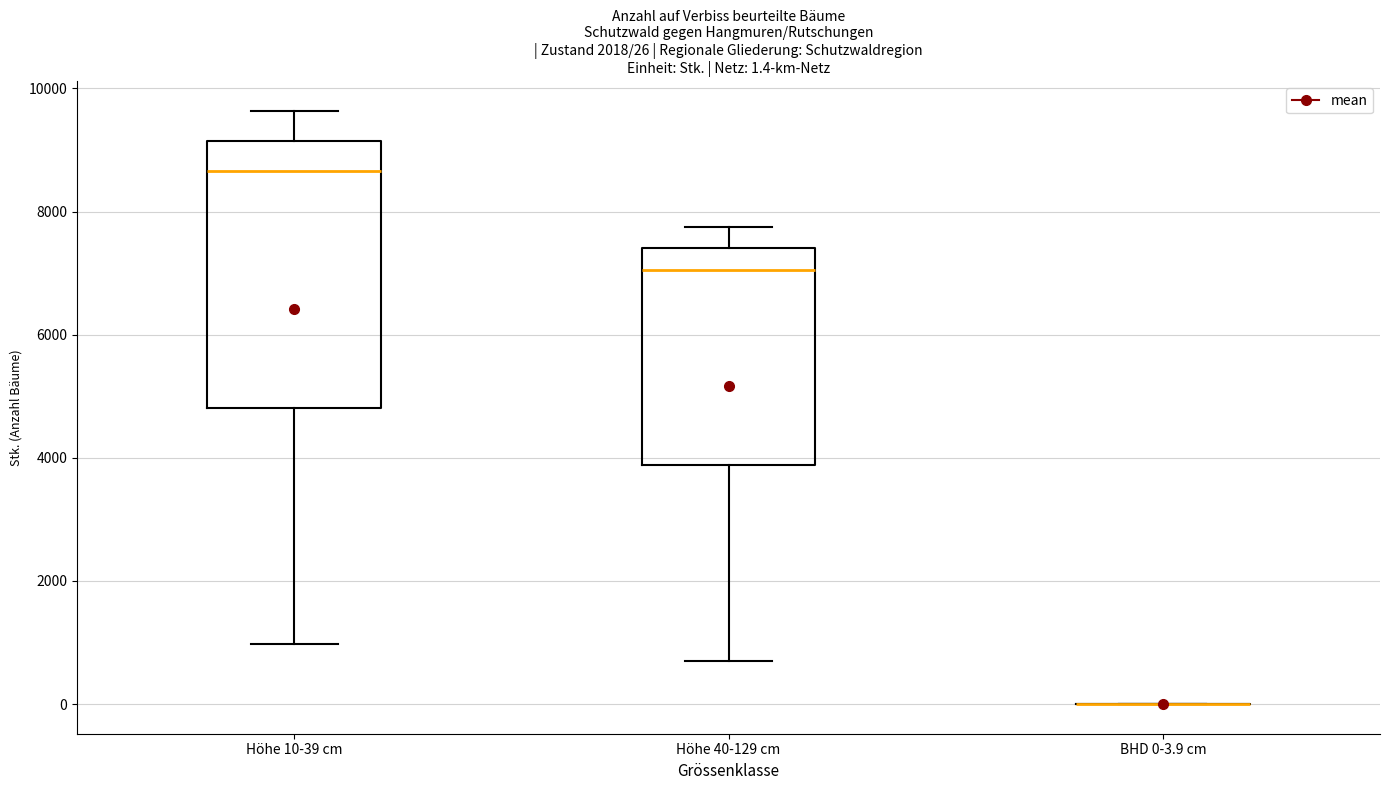

Comparing the boxes themselves (not the whiskers), which one is the tallest?

Höhe 10-39 cm